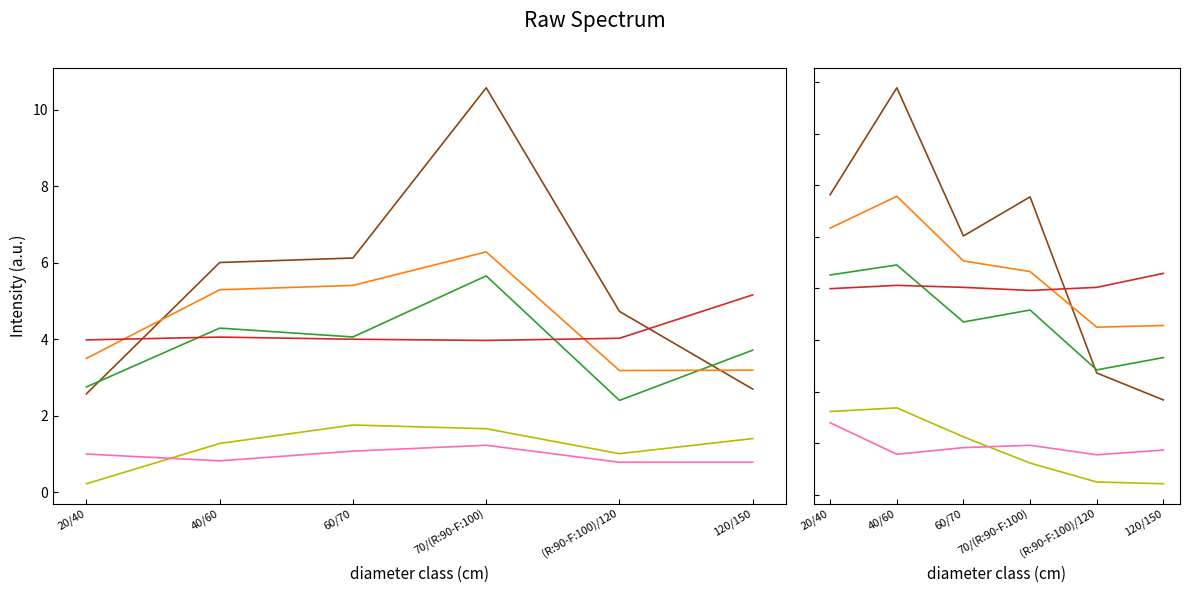

At which category is the sum across all series the highest?

40/60